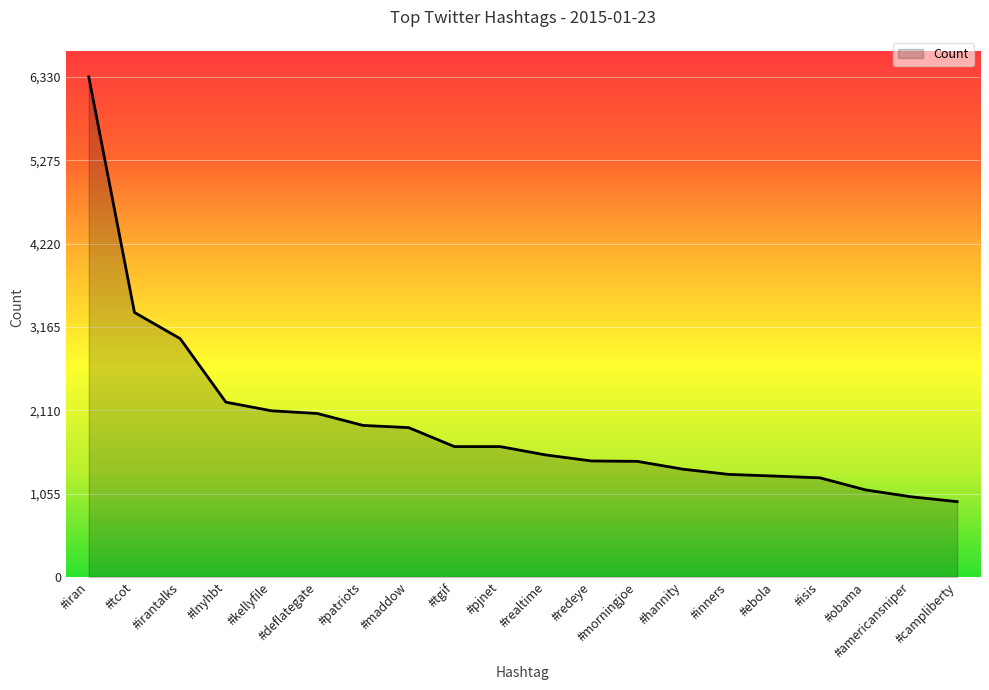

Is it true that the value at #ebola is 506?

False